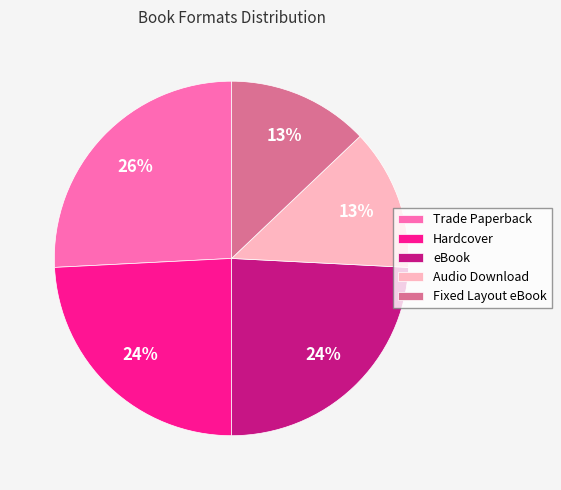

Does eBook represent more than half of the total?

No